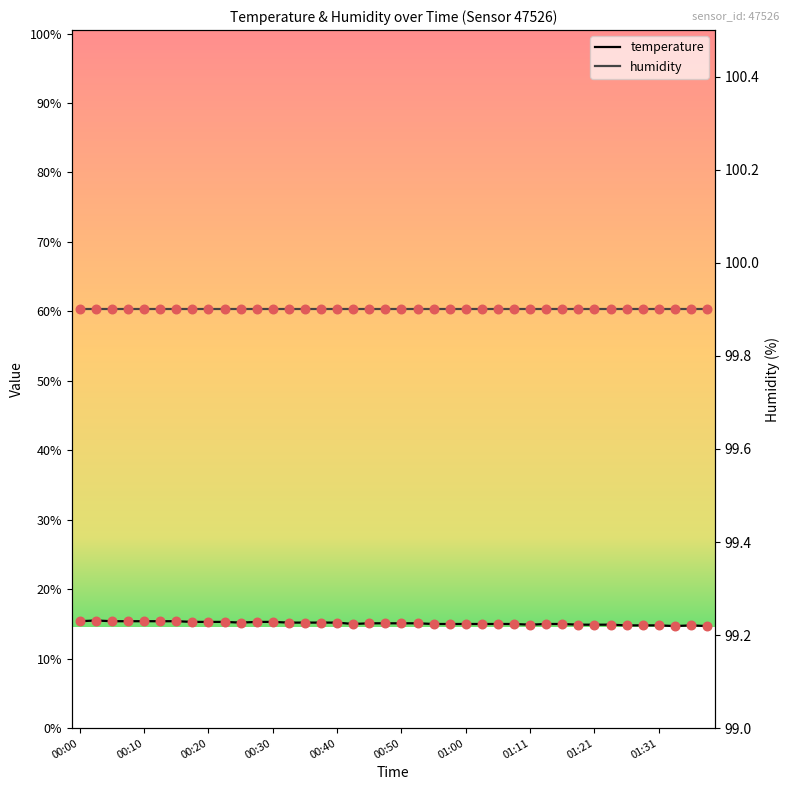

What are all the series names shown in the legend?

temperature, humidity